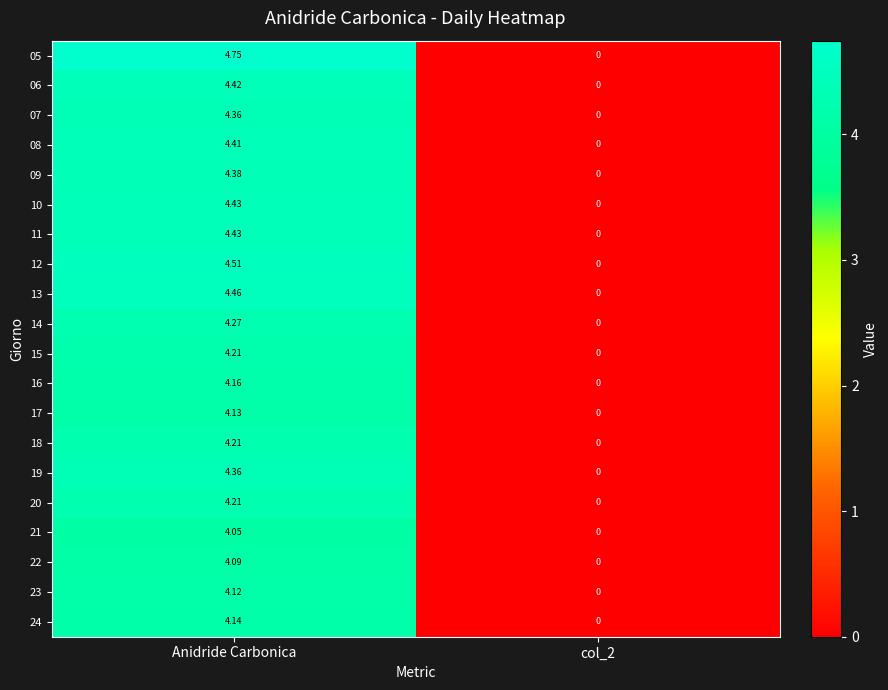

How many series are shown in this chart?

20